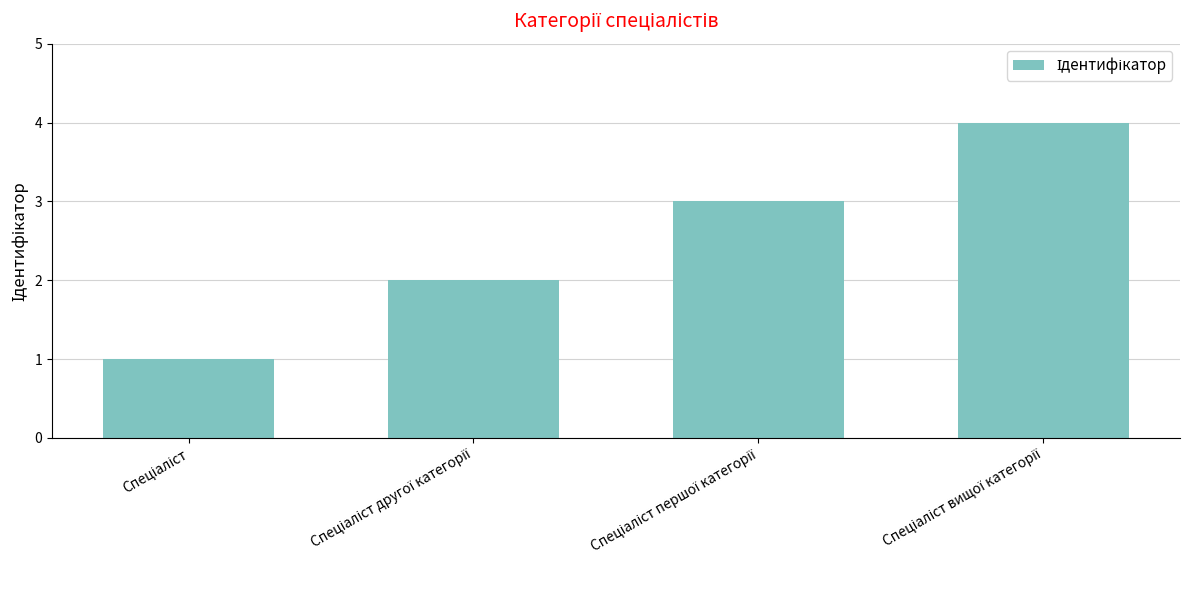

What is the value of the 2nd bar from the left?

2